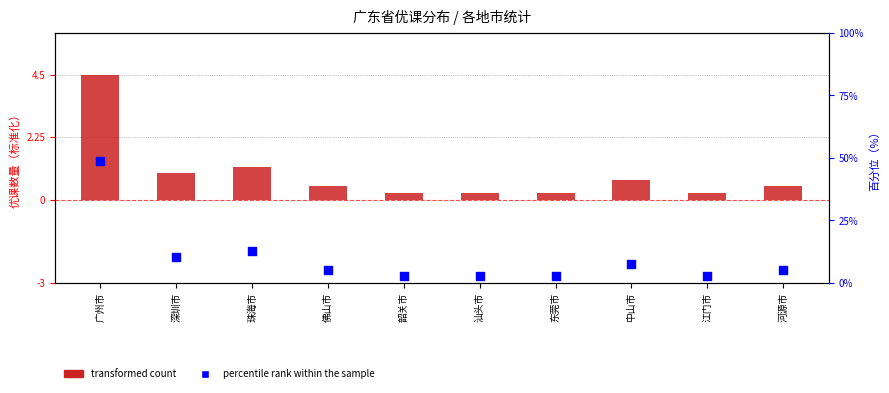

Which series contains the lowest Y value?

transformed count